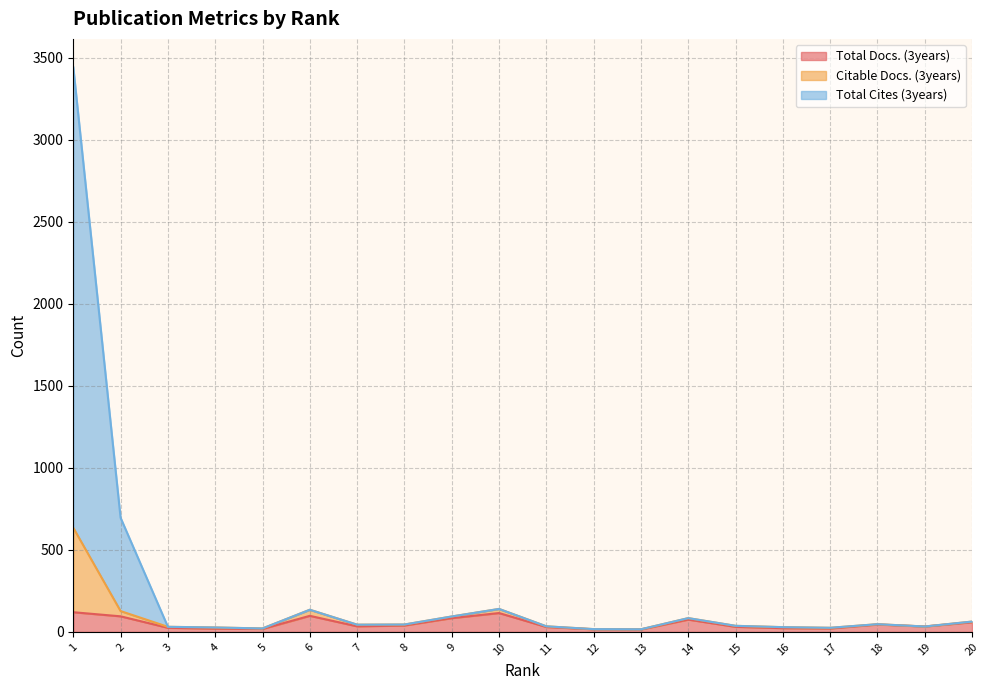

What is the value of the Total Docs. (3years) point at the 1st from the left?

120